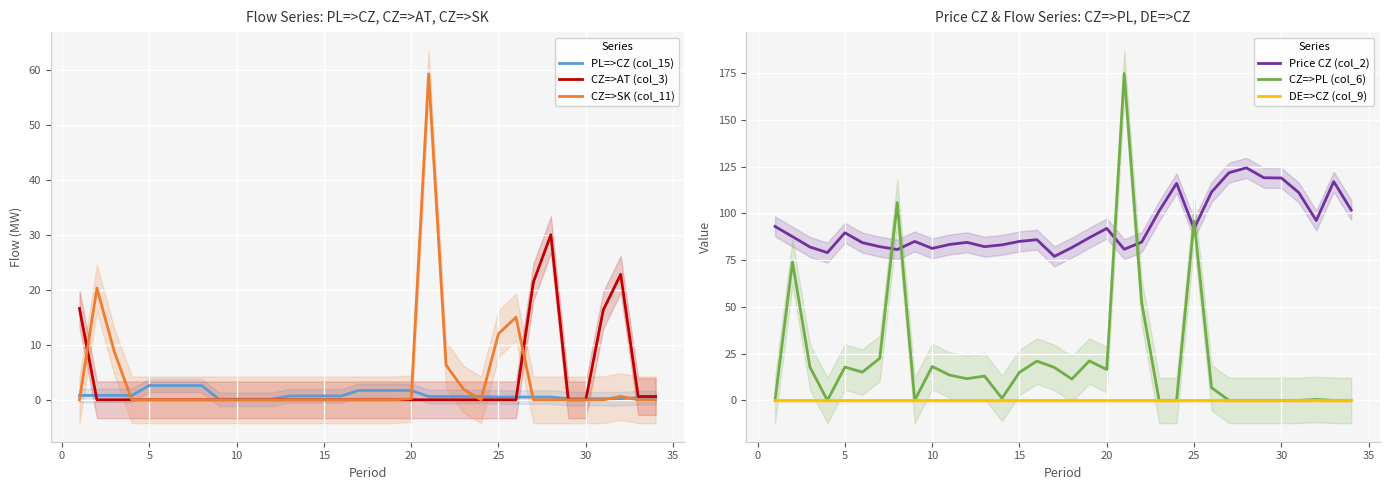

What is the highest value of the CZ=>AT (col_3) series?

30.0